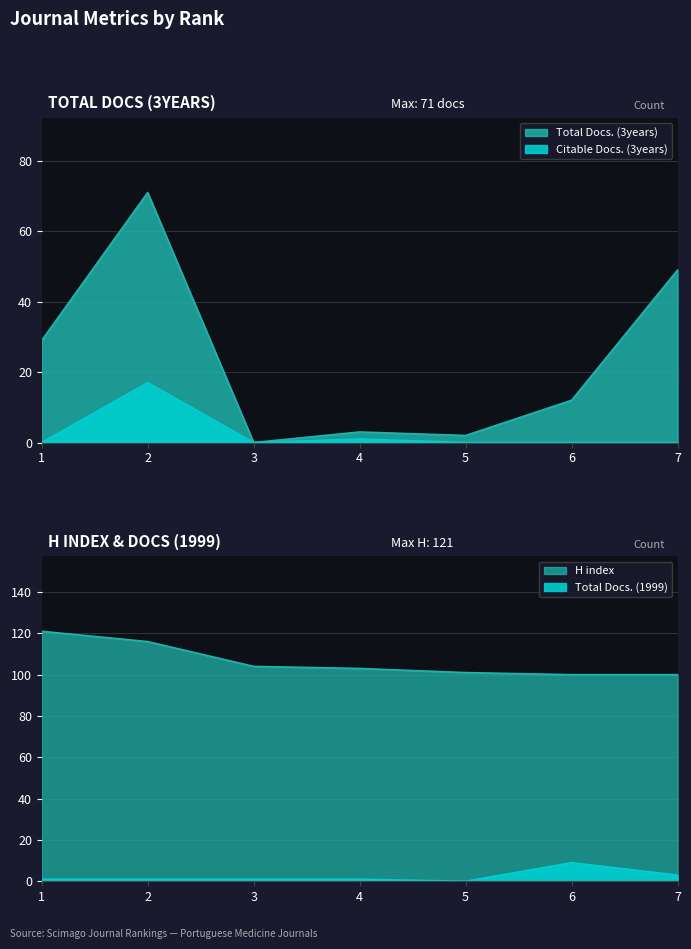

What is the difference between the second highest and second lowest values in the Total Docs. (1999) series?

2